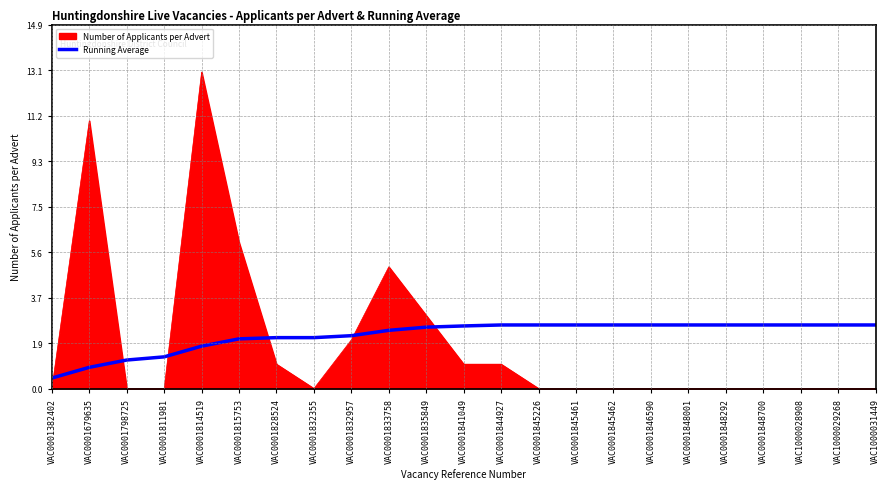

Rank the series by their maximum value, from lowest to highest.

Running Average, Number of Applicants per Advert